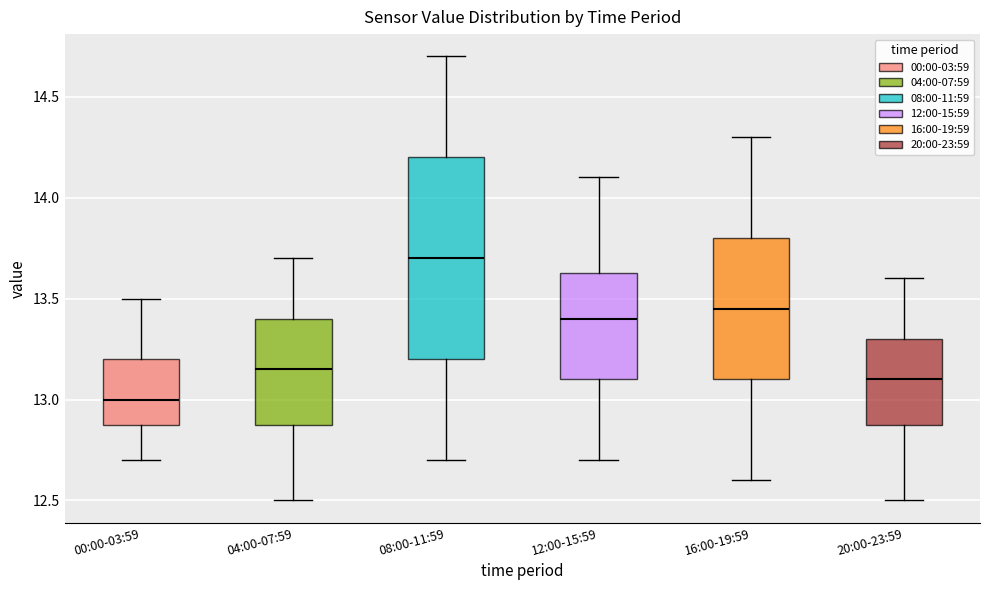

Which box is the tallest, from its lower edge to its upper edge?

08:00-11:59